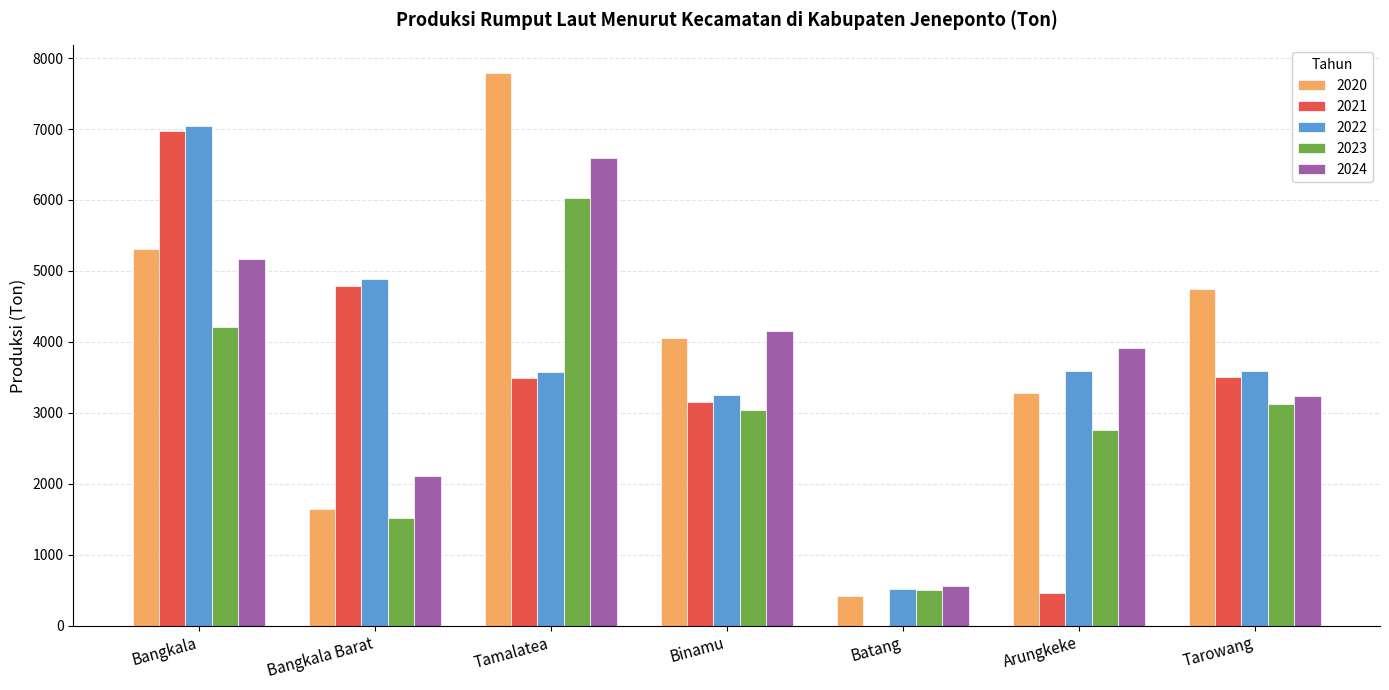

Which label corresponds to the largest value in the chart?

Tamalatea